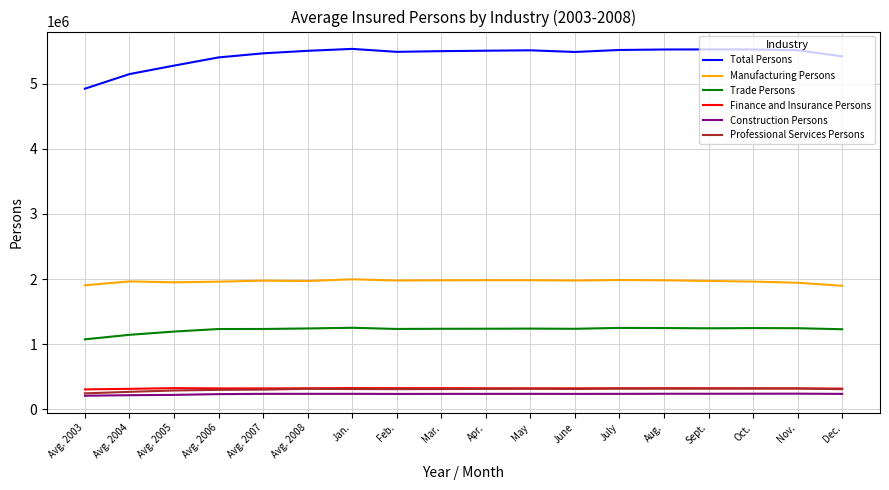

The Total Persons series shows 5513040 at May. True or false?

True